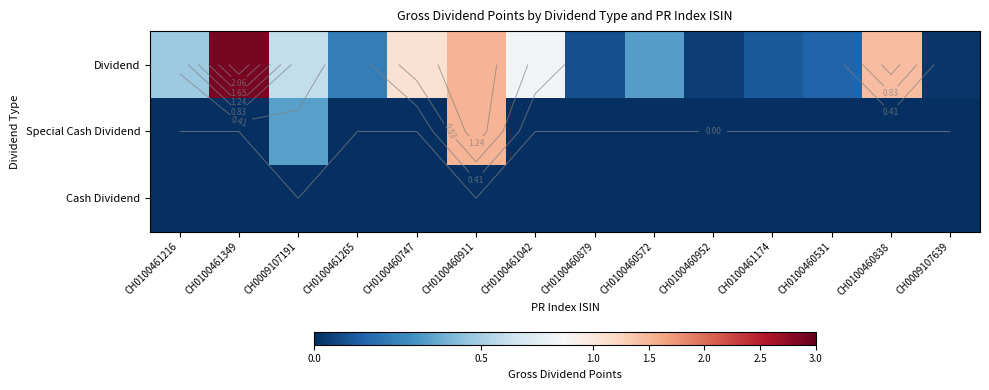

Between CH0100460879 and CH0100460911, which is larger?

CH0100460911